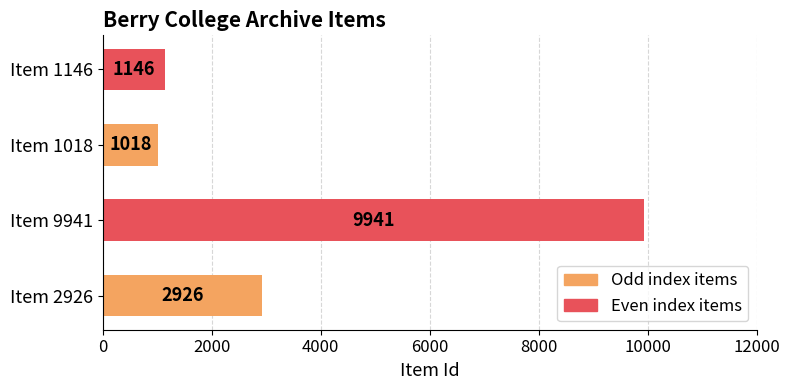

What is the change in value from Item 1018 to Item 1146?

+128